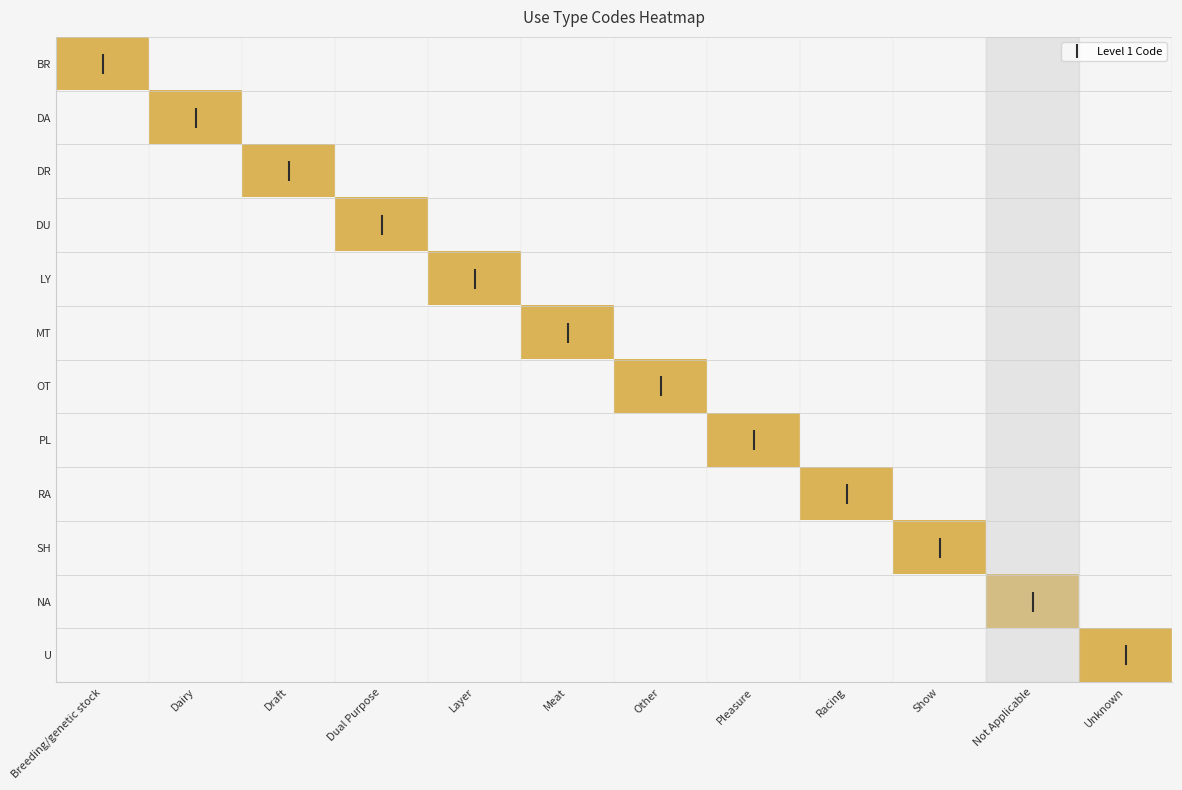

Reading left to right, what are all the values shown in this chart?

BR: Breeding/genetic stock=1	Dairy=0	Draft=0	Dual Purpose=0	Layer=0	Meat=0	Other=0	Pleasure=0	Racing=0	Show=0	Not Applicable=0	Unknown=0
DA: Breeding/genetic stock=0	Dairy=1	Draft=0	Dual Purpose=0	Layer=0	Meat=0	Other=0	Pleasure=0	Racing=0	Show=0	Not Applicable=0	Unknown=0
DR: Breeding/genetic stock=0	Dairy=0	Draft=1	Dual Purpose=0	Layer=0	Meat=0	Other=0	Pleasure=0	Racing=0	Show=0	Not Applicable=0	Unknown=0
DU: Breeding/genetic stock=0	Dairy=0	Draft=0	Dual Purpose=1	Layer=0	Meat=0	Other=0	Pleasure=0	Racing=0	Show=0	Not Applicable=0	Unknown=0
LY: Breeding/genetic stock=0	Dairy=0	Draft=0	Dual Purpose=0	Layer=1	Meat=0	Other=0	Pleasure=0	Racing=0	Show=0	Not Applicable=0	Unknown=0
MT: Breeding/genetic stock=0	Dairy=0	Draft=0	Dual Purpose=0	Layer=0	Meat=1	Other=0	Pleasure=0	Racing=0	Show=0	Not Applicable=0	Unknown=0
OT: Breeding/genetic stock=0	Dairy=0	Draft=0	Dual Purpose=0	Layer=0	Meat=0	Other=1	Pleasure=0	Racing=0	Show=0	Not Applicable=0	Unknown=0
PL: Breeding/genetic stock=0	Dairy=0	Draft=0	Dual Purpose=0	Layer=0	Meat=0	Other=0	Pleasure=1	Racing=0	Show=0	Not Applicable=0	Unknown=0
RA: Breeding/genetic stock=0	Dairy=0	Draft=0	Dual Purpose=0	Layer=0	Meat=0	Other=0	Pleasure=0	Racing=1	Show=0	Not Applicable=0	Unknown=0
SH: Breeding/genetic stock=0	Dairy=0	Draft=0	Dual Purpose=0	Layer=0	Meat=0	Other=0	Pleasure=0	Racing=0	Show=1	Not Applicable=0	Unknown=0
NA: Breeding/genetic stock=0	Dairy=0	Draft=0	Dual Purpose=0	Layer=0	Meat=0	Other=0	Pleasure=0	Racing=0	Show=0	Not Applicable=1	Unknown=0
U: Breeding/genetic stock=0	Dairy=0	Draft=0	Dual Purpose=0	Layer=0	Meat=0	Other=0	Pleasure=0	Racing=0	Show=0	Not Applicable=0	Unknown=1